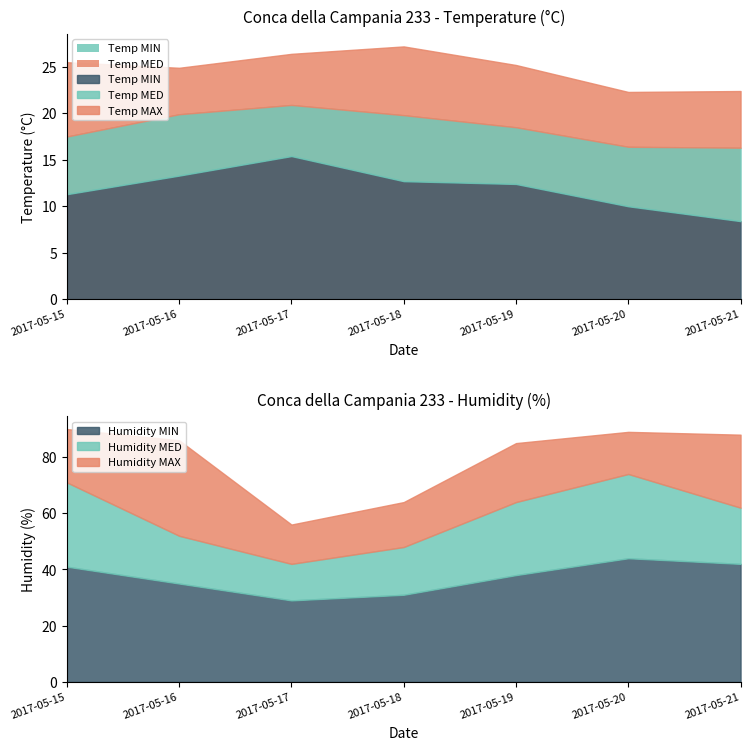

Which series has the largest total across all categories?

Humidity MAX